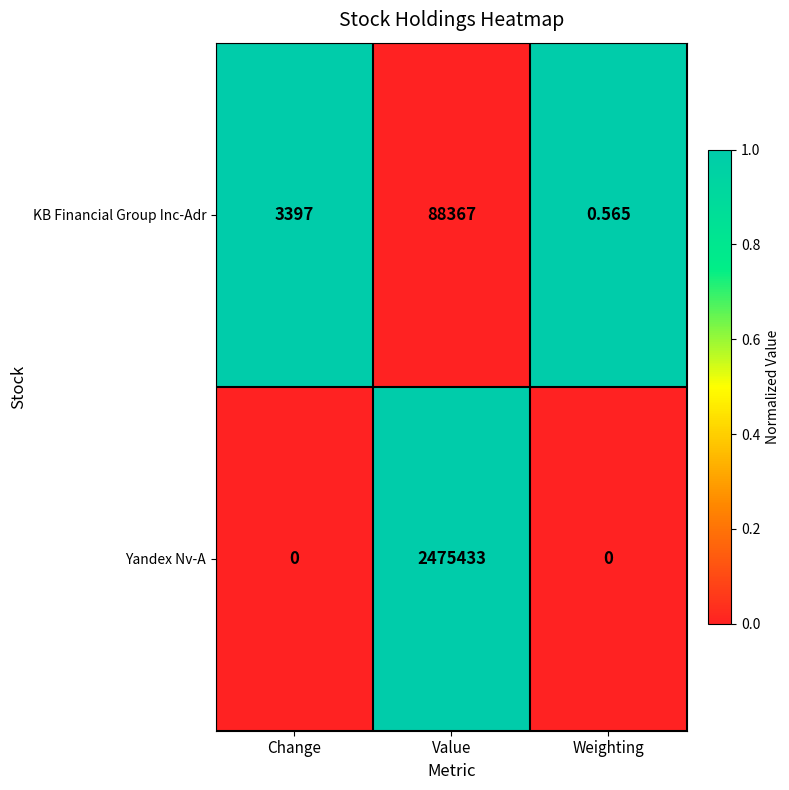

List the series in order of their overall mean, lowest first.

KB Financial Group Inc-Adr, Yandex Nv-A